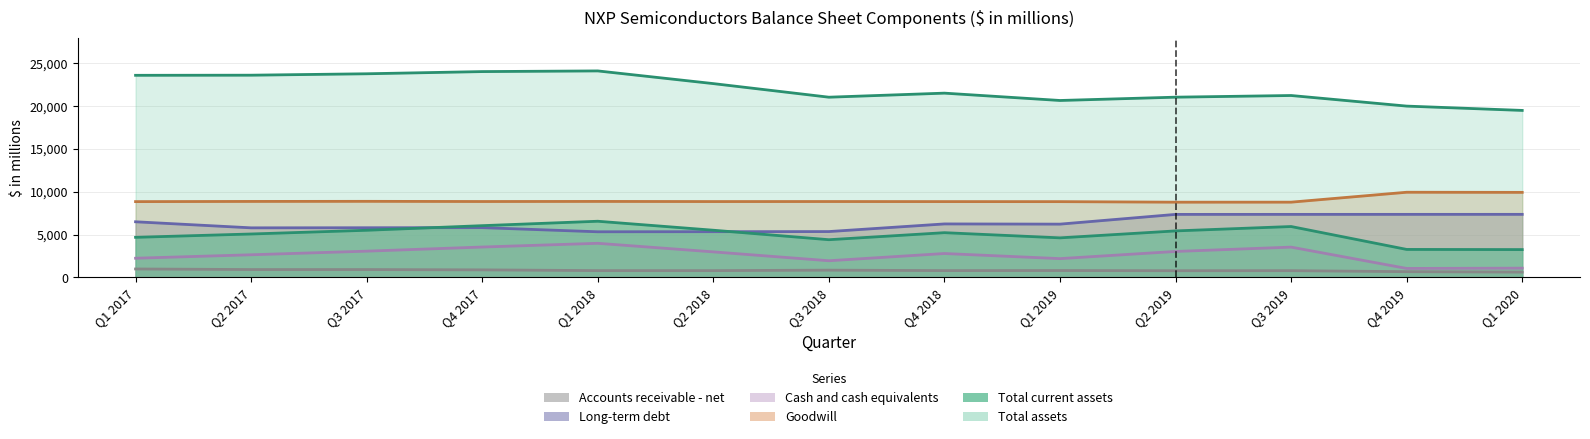

The Accounts receivable - net series shows 1351 at Q4 2018. True or false?

False